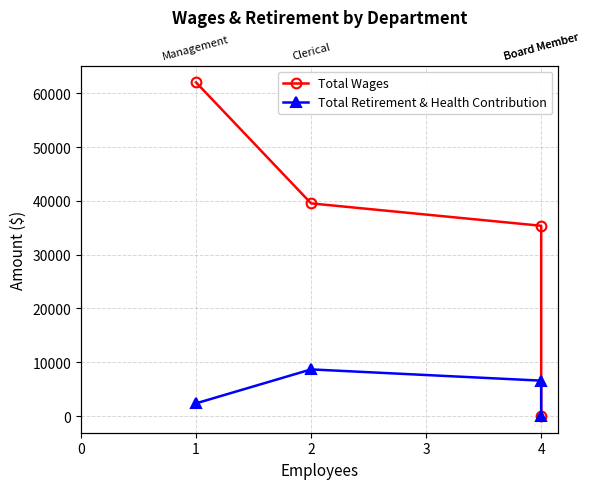

What is the difference between the second highest and second lowest values in the Total Retirement & Health Contribution series?

4218